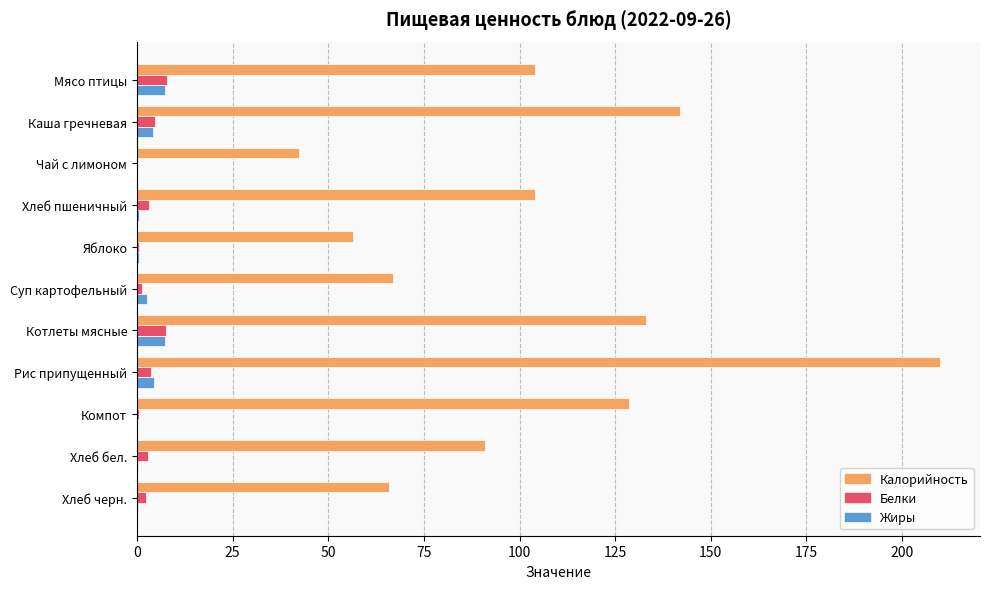

What value does the Жиры series have at Котлеты мясные?

7.3